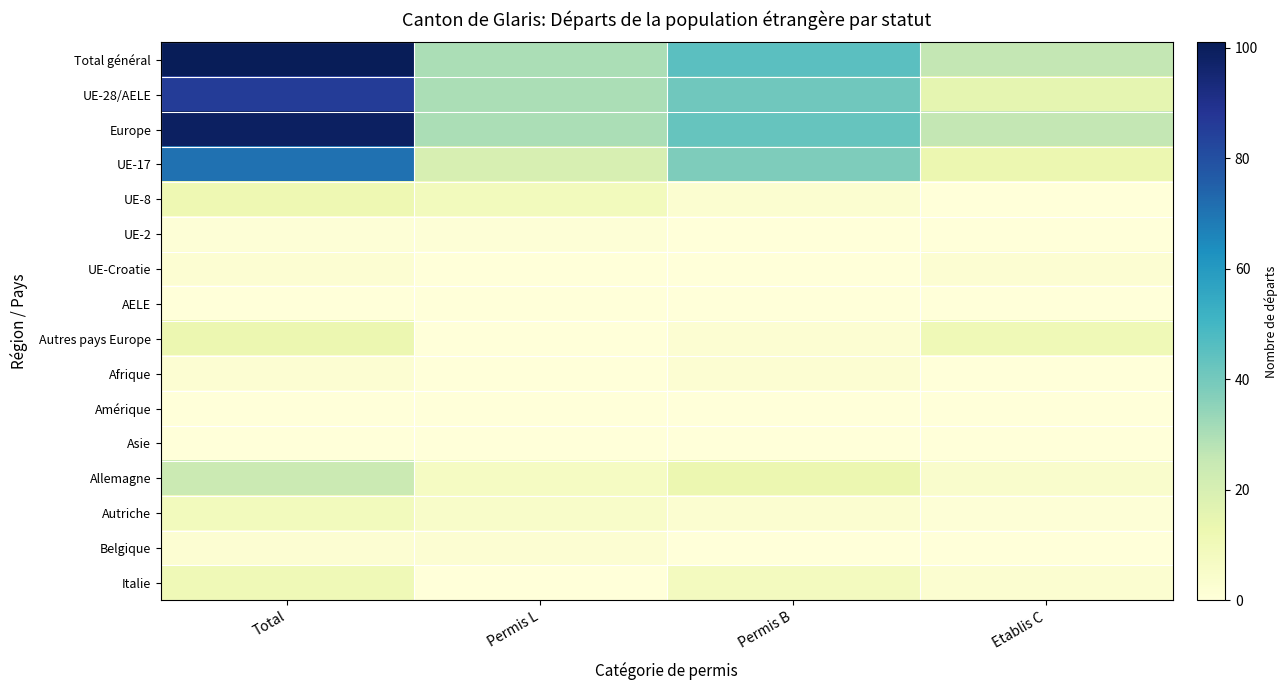

At which category is the sum across all series the highest?

Total